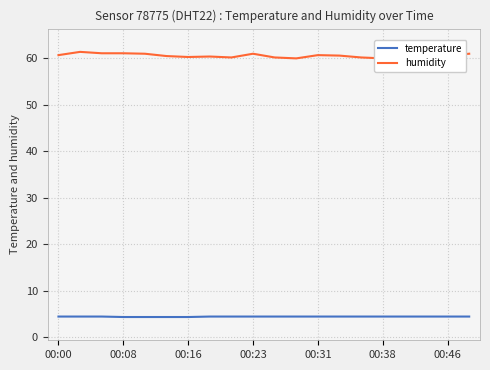

Which category has the lowest value in the humidity series?

11